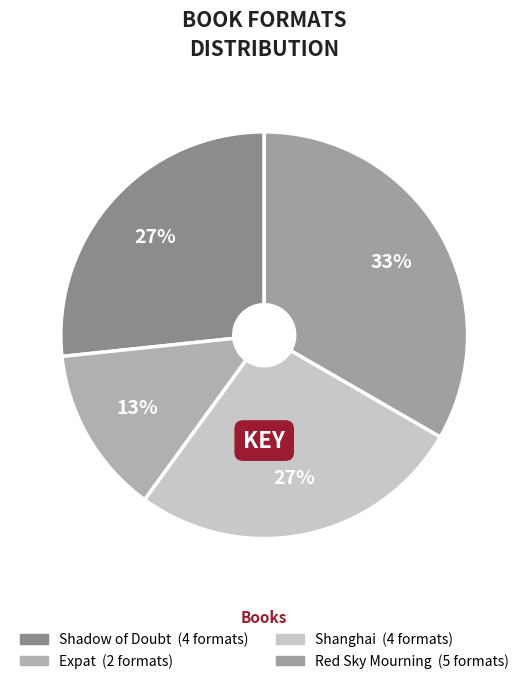

To the nearest percent, what is the average slice percentage?

25%